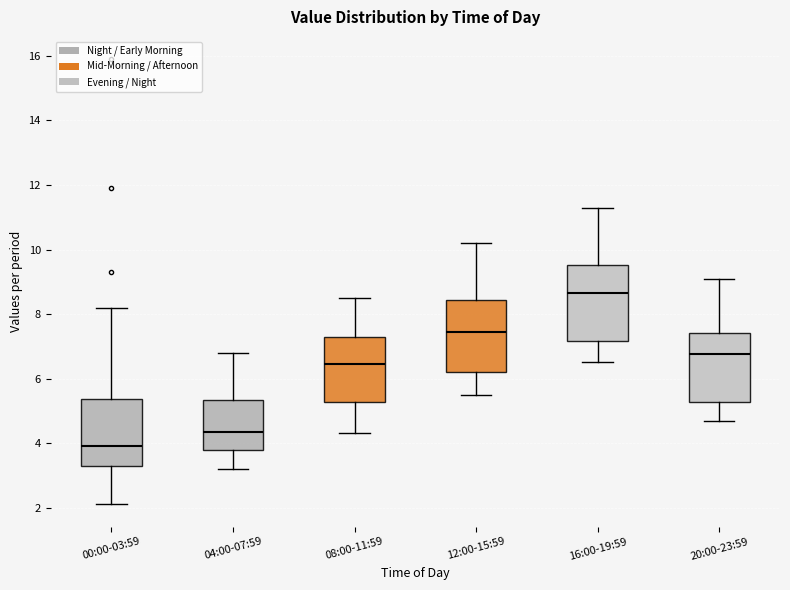

Where is the lower edge of the box for 04:00-07:59 on the y-axis? The values are not printed on the chart, so give them approximately, as read against the axis.

3.8